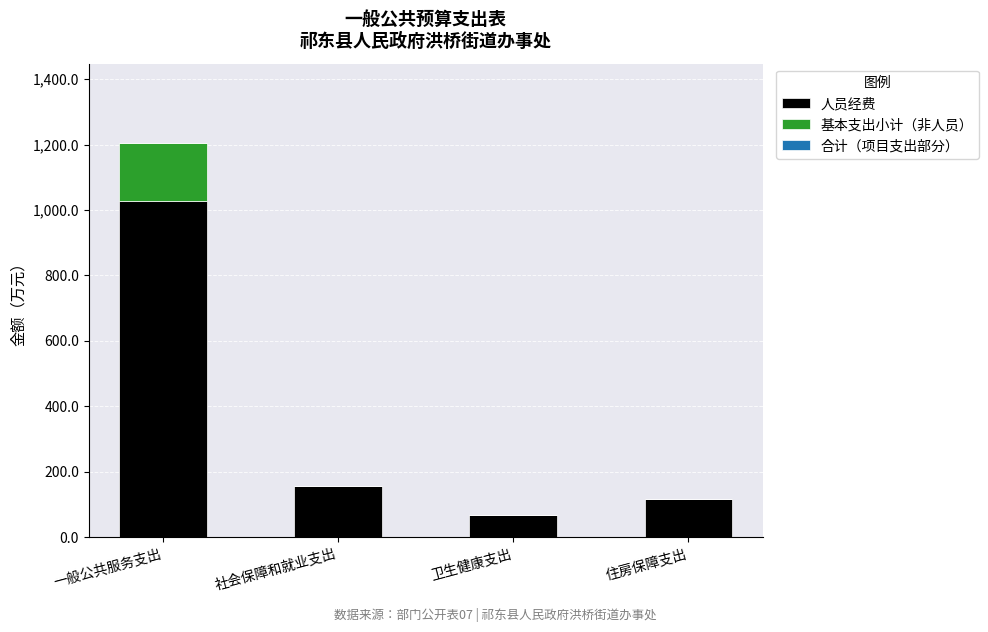

Is it true that 人员经费 equals 264.7 at 社会保障和就业支出?

False